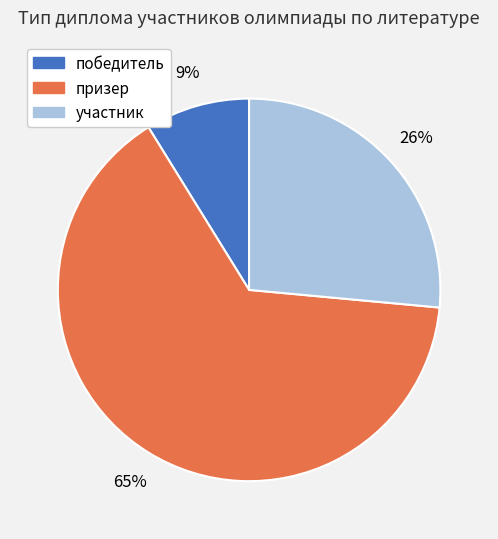

Combined, do участник and призер account for over 50%?

Yes